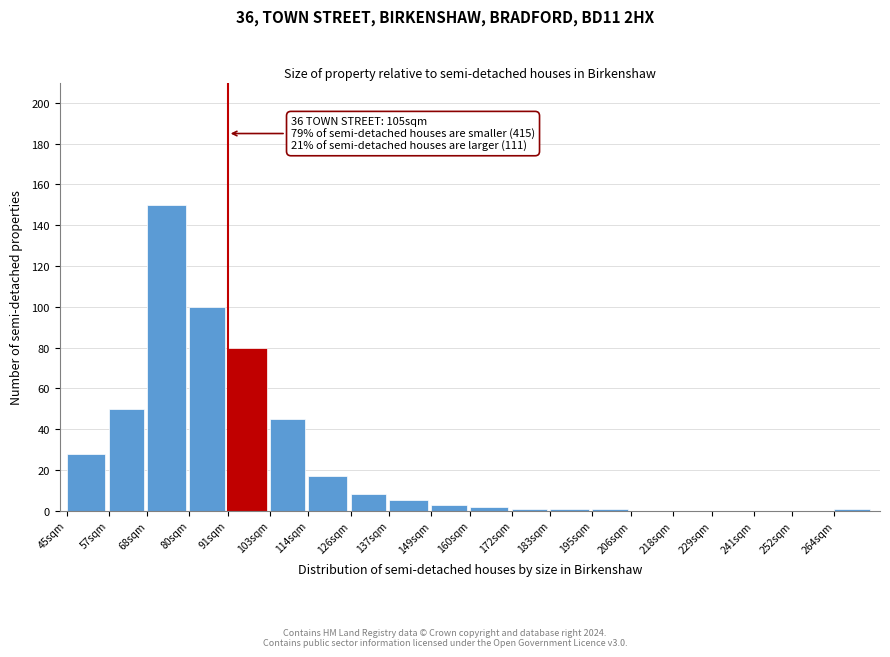

Reading right to left, extract all data points from this chart.

264sqm=1	252sqm=0	241sqm=0	229sqm=0	218sqm=0	206sqm=0	195sqm=1	183sqm=1	172sqm=1	160sqm=2	149sqm=3	137sqm=5	126sqm=8	114sqm=17	103sqm=45	91sqm=80	80sqm=100	68sqm=150	57sqm=50	45sqm=28